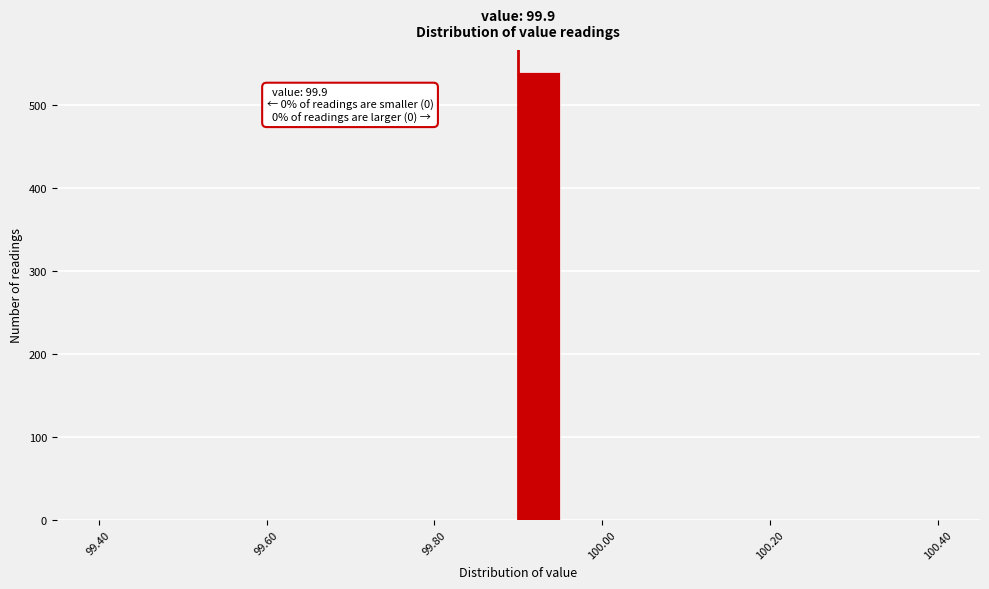

Read against the x-axis, roughly where is the centre of the tallest bar?

99.92